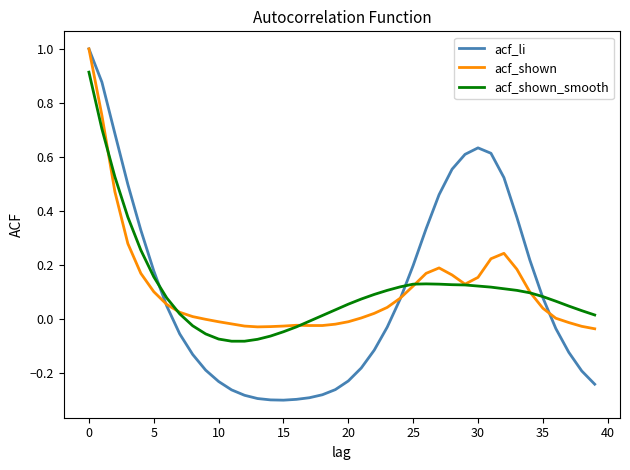

What is the greatest value displayed?

1.0